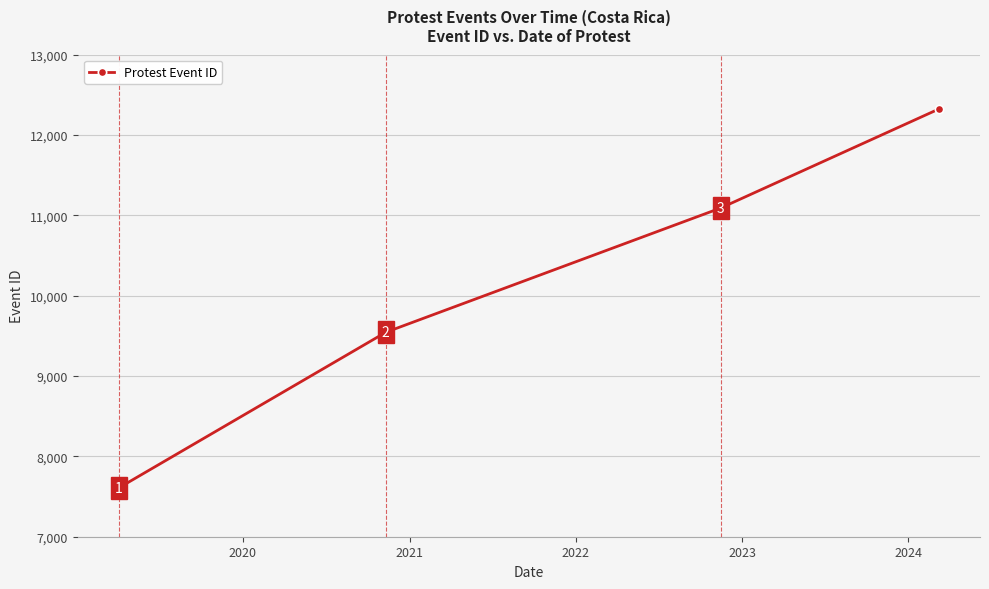

What is the sum of all values?

40570